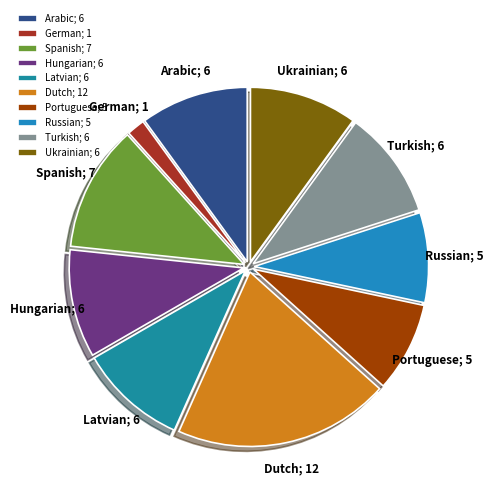

What is the largest slice in the pie chart?

Dutch; 12